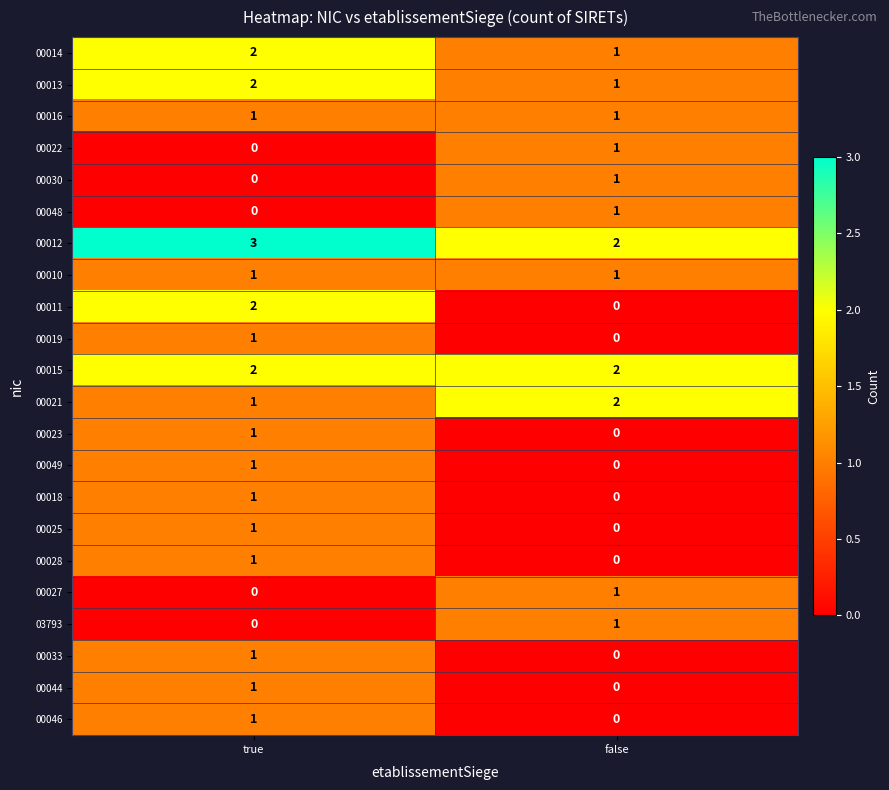

At which label is 00044 closest to 0?

false